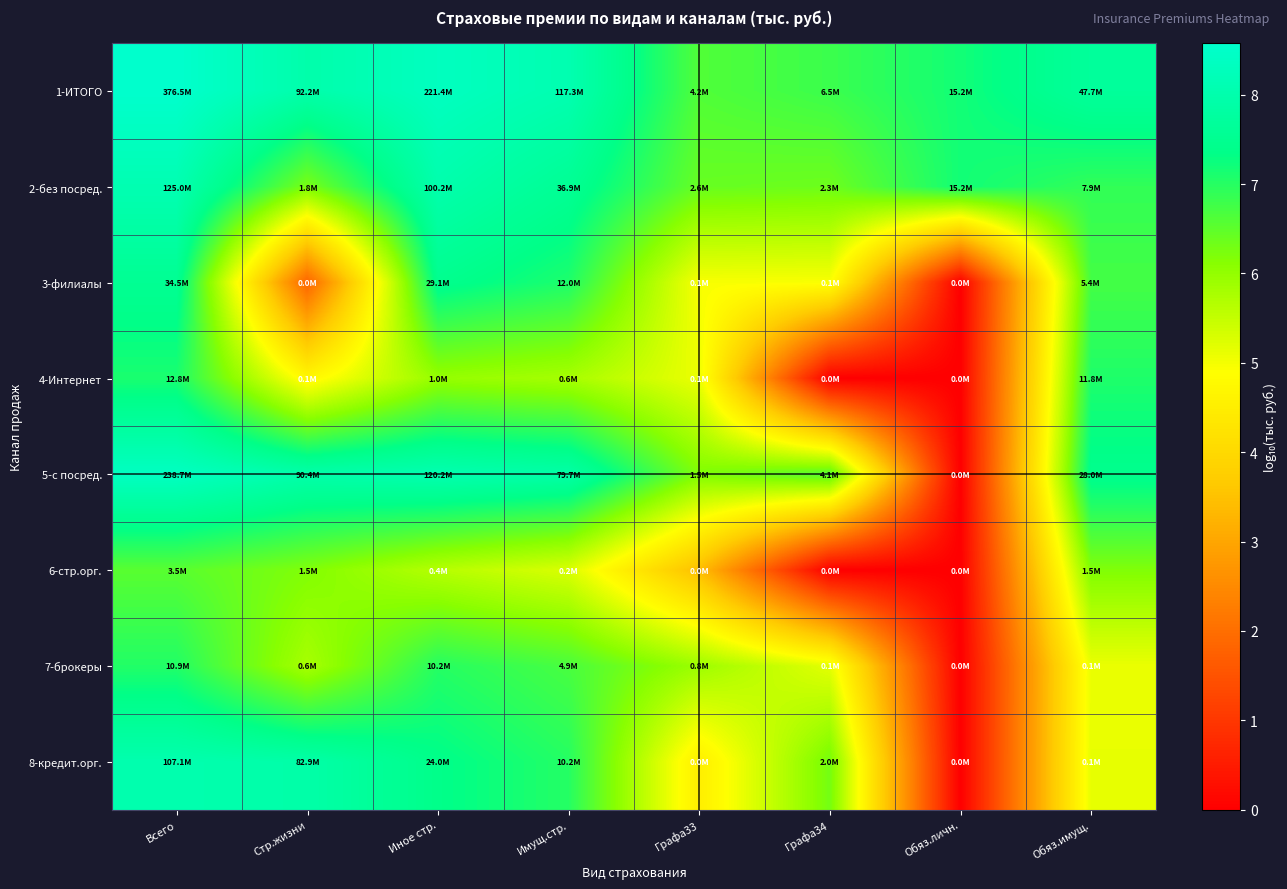

What is the total value across all series at Имущ.стр.?

55.4